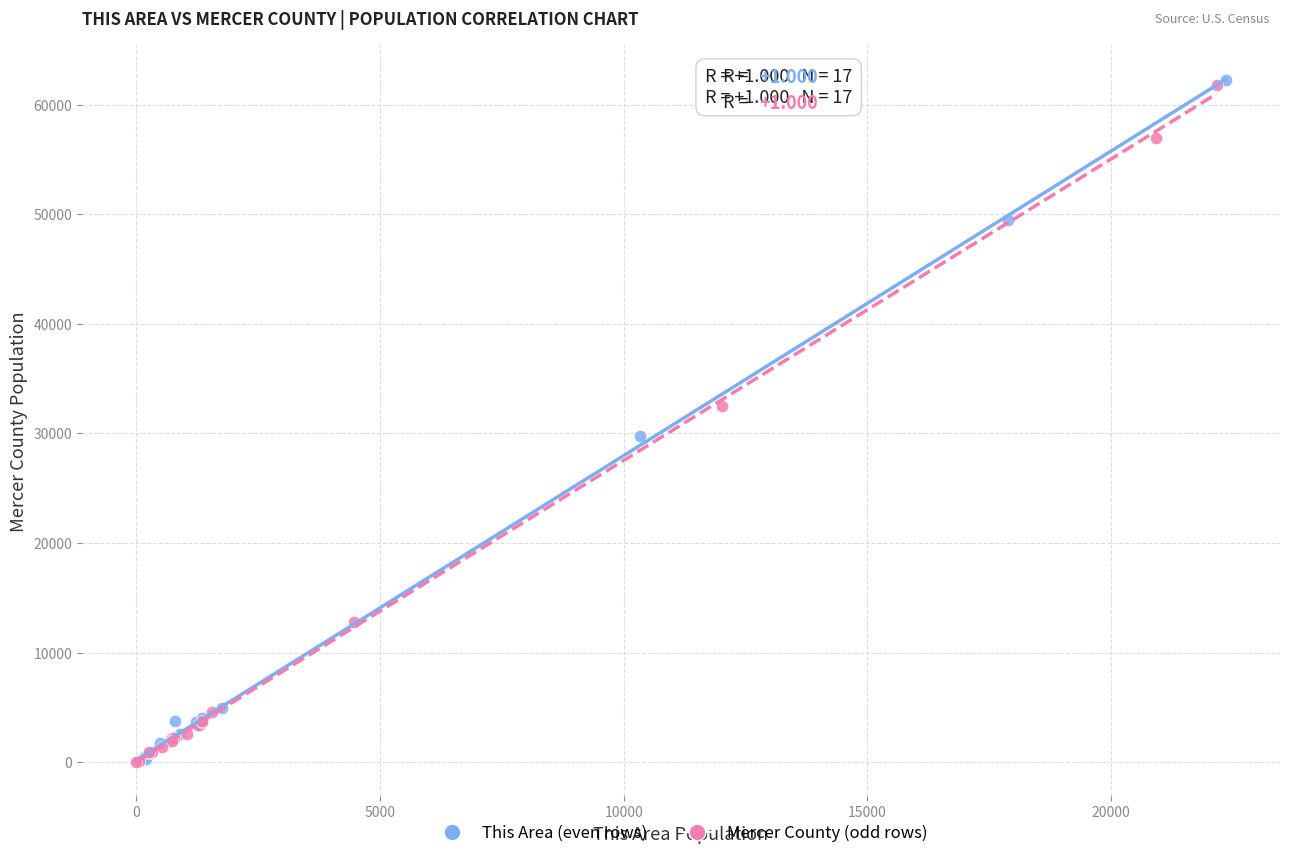

Which series has the widest spread of Y values?

This Area (even rows)